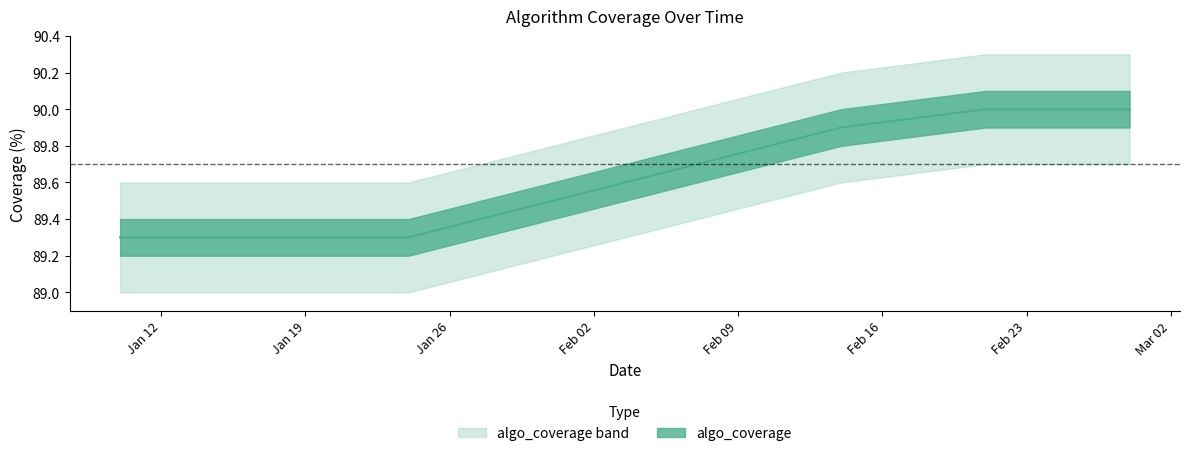

How many categories are shown in the chart?

5